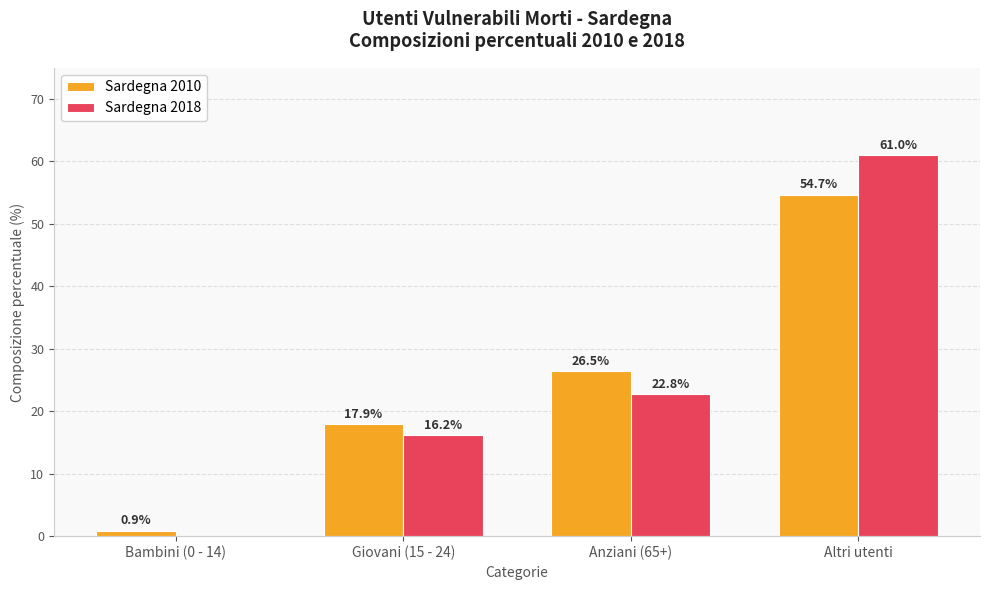

Read the Sardegna 2010 value at Anziani (65+).

26.5